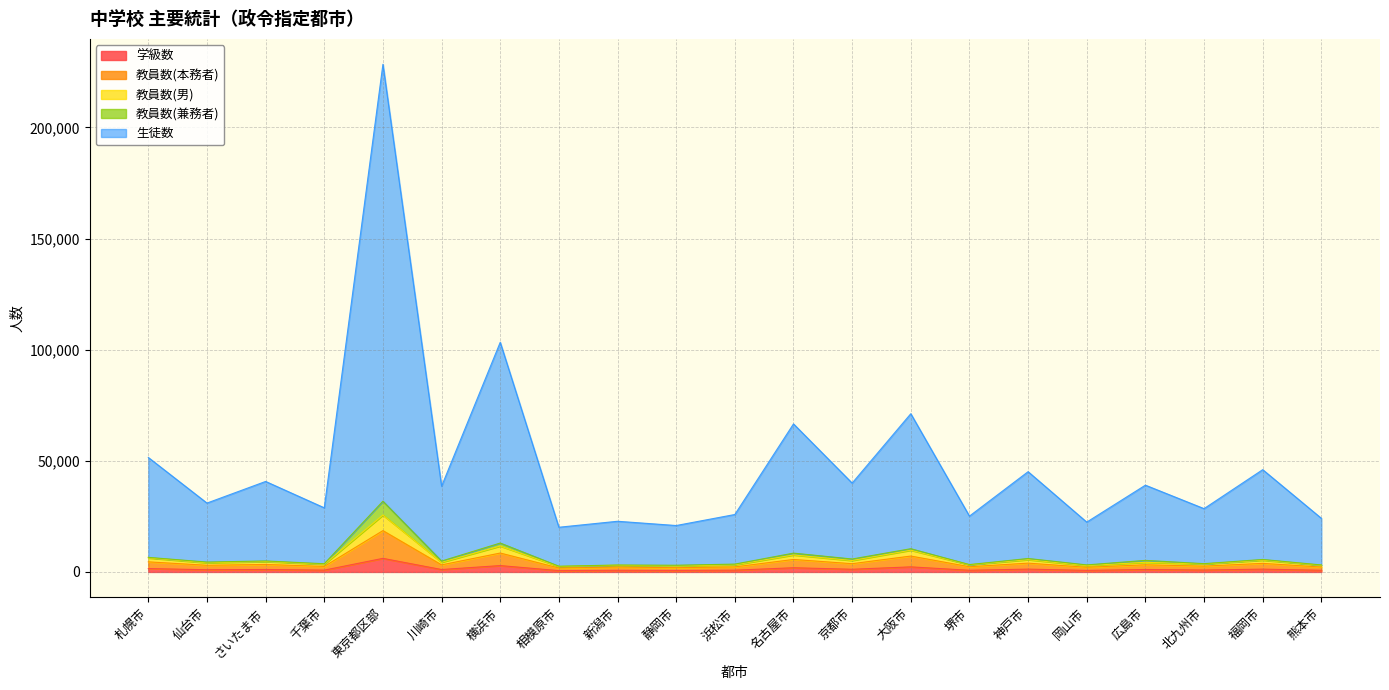

True or false: 学級数 has a value of 600 at 名古屋市.

False